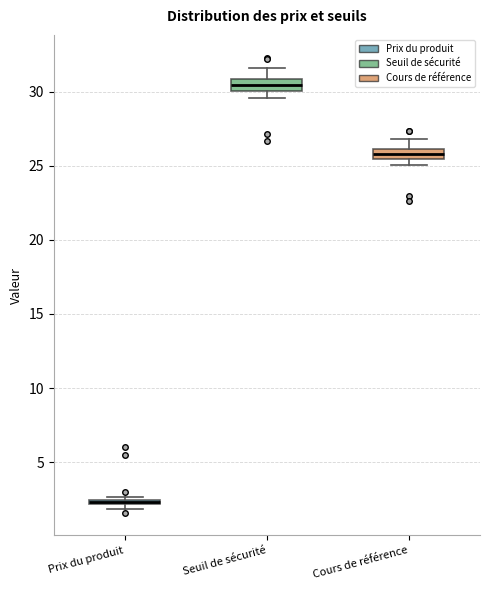

Where does the upper whisker of the box for Cours de référence end on the y-axis? The values are not printed on the chart, so give them approximately, as read against the axis.

27.0